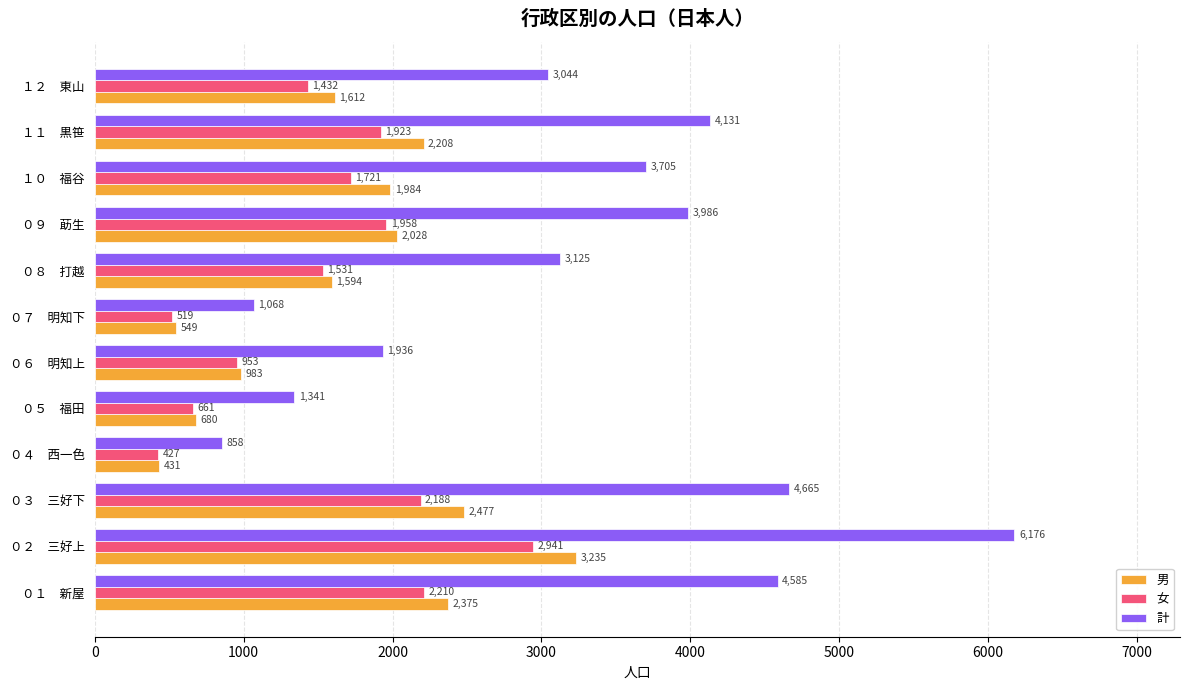

Which category has the highest value in the 女 series?

０２　三好上